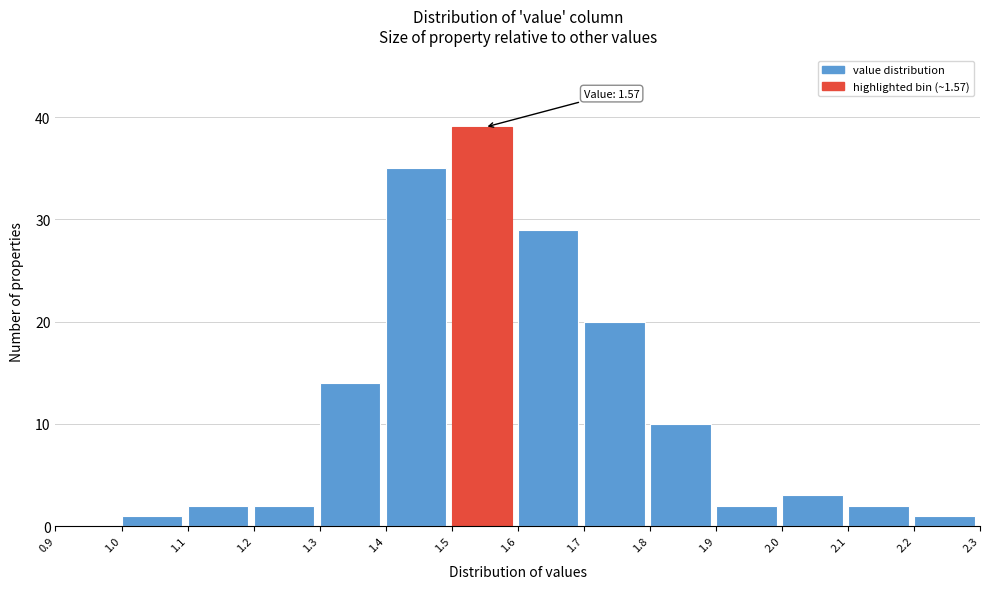

Which range on the x-axis has the tallest bar?

1.5 to 1.6